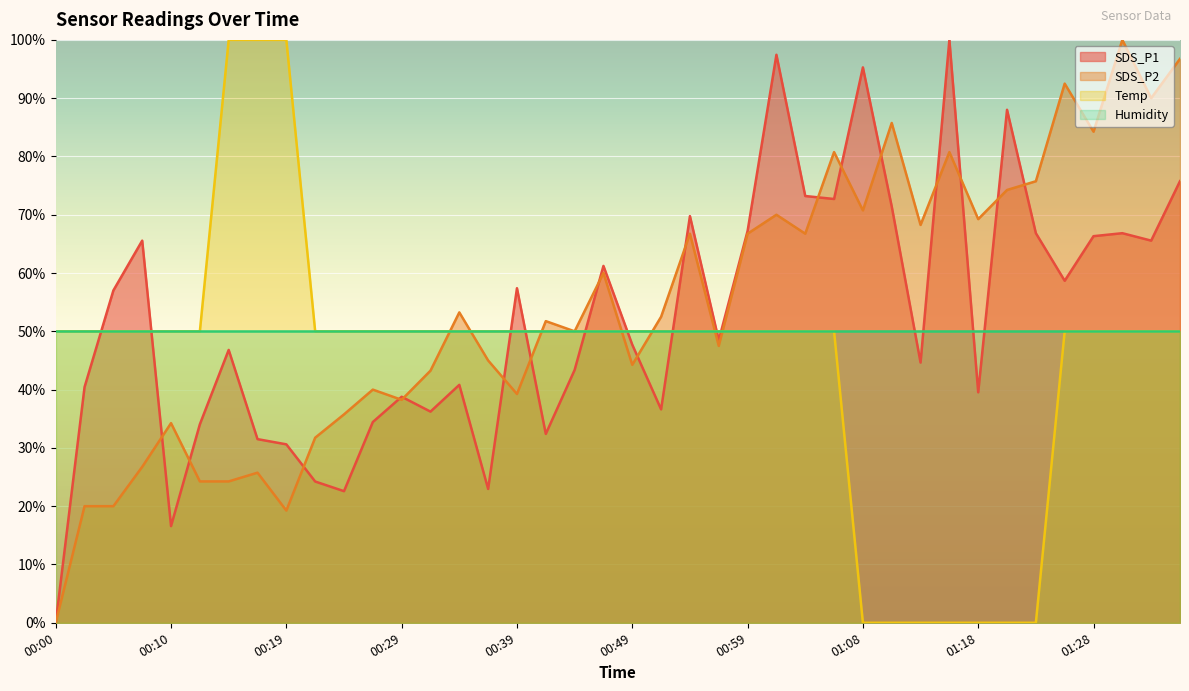

What is the greatest value displayed?

100.0